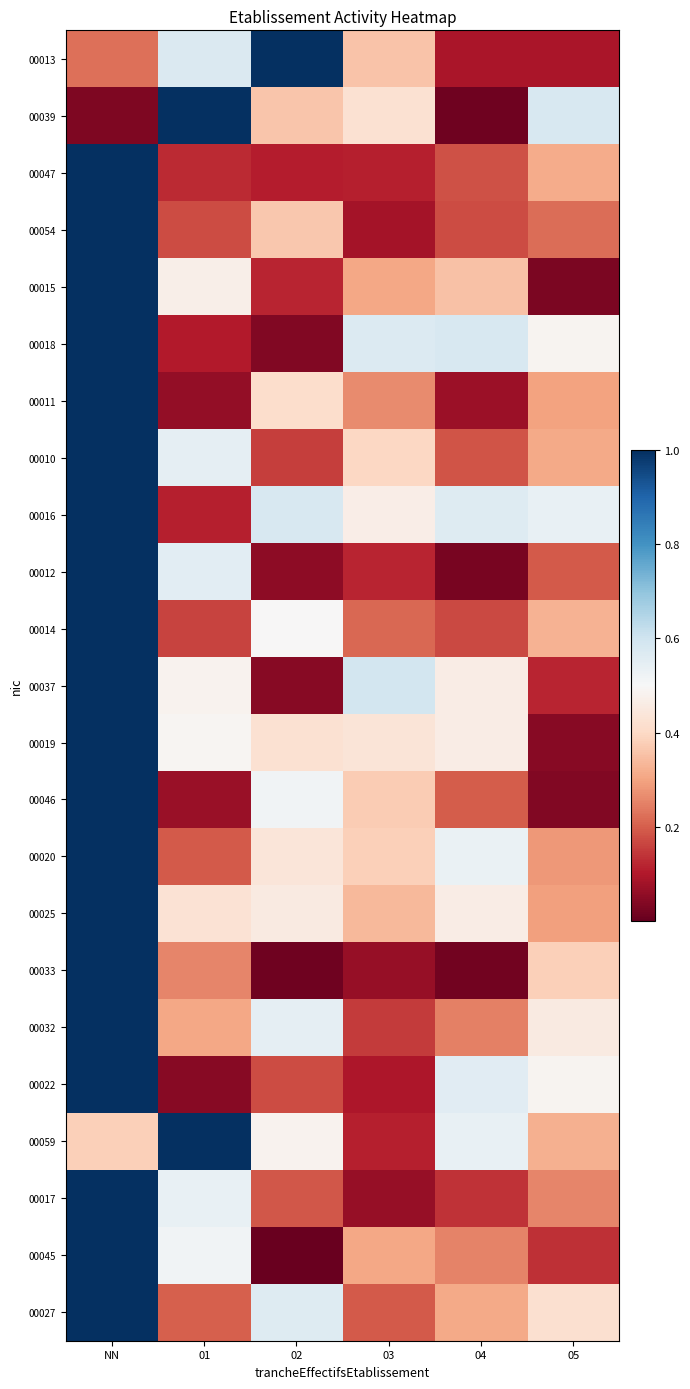

What is the greatest value displayed?

1.0